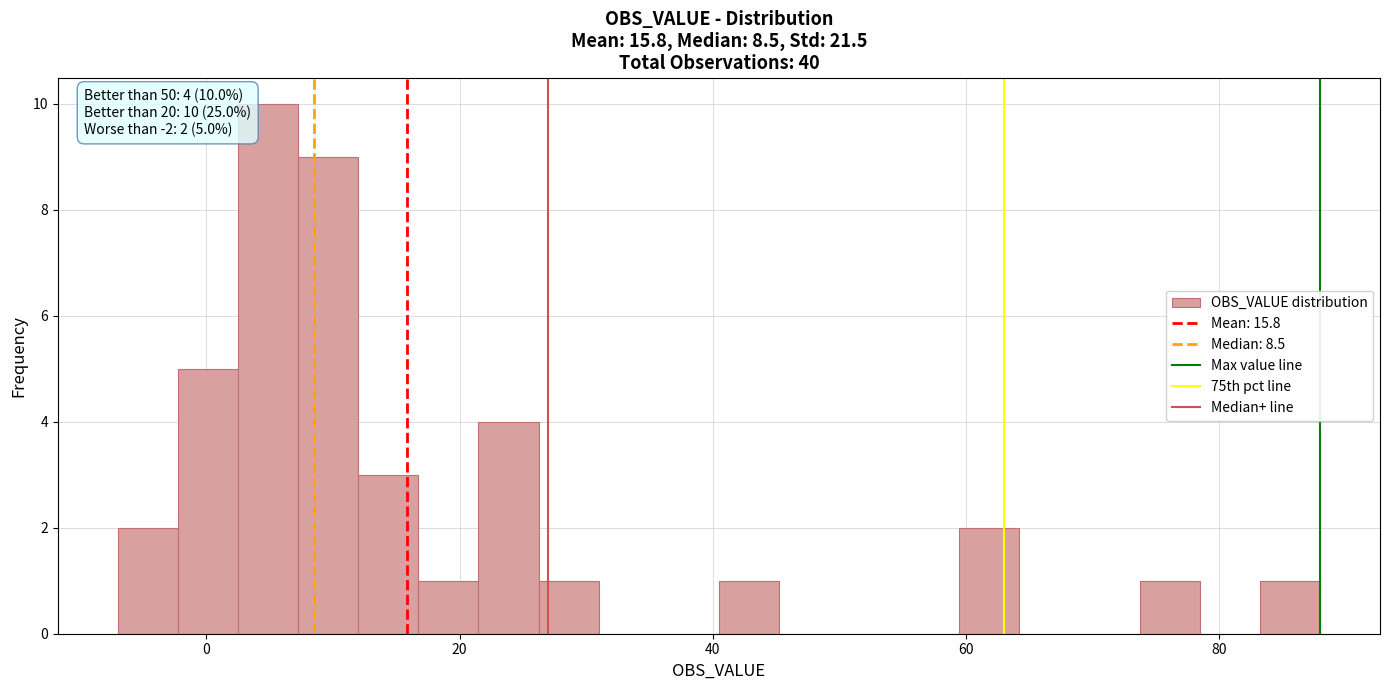

Around what value on the x-axis is the tallest bar? Give the approximate position of its centre, as read against the axis.

4